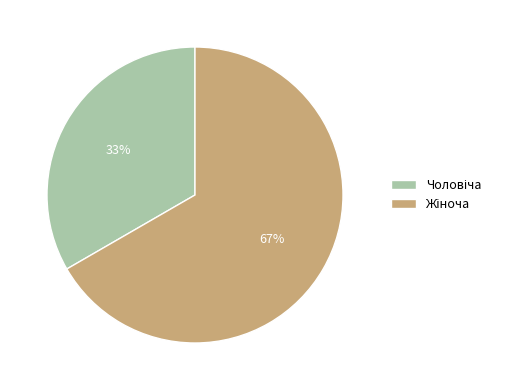

Does any single category account for the majority?

Yes